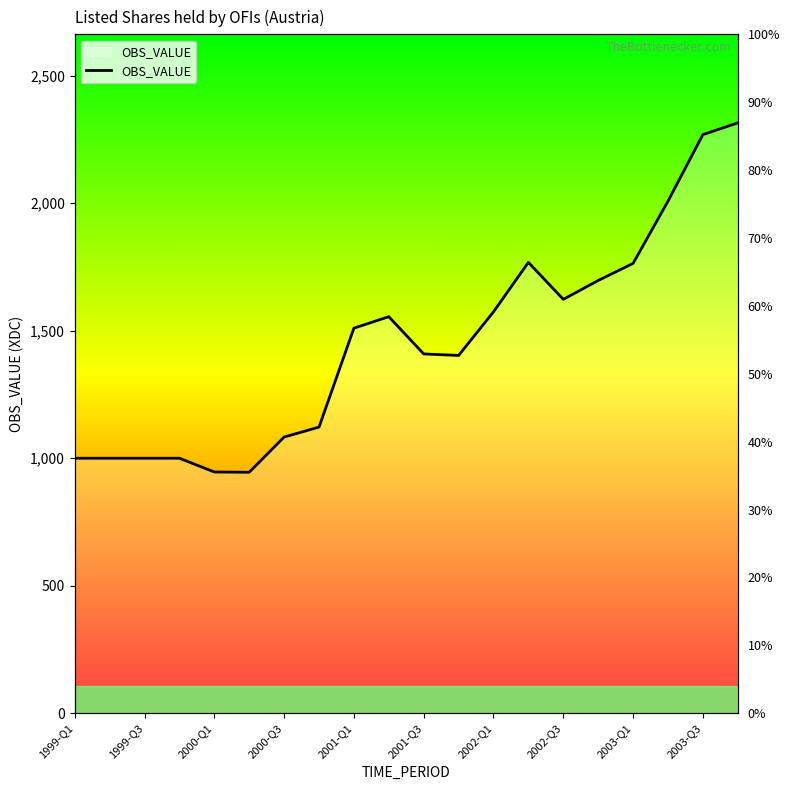

Count the number of values greater than 1510.

9